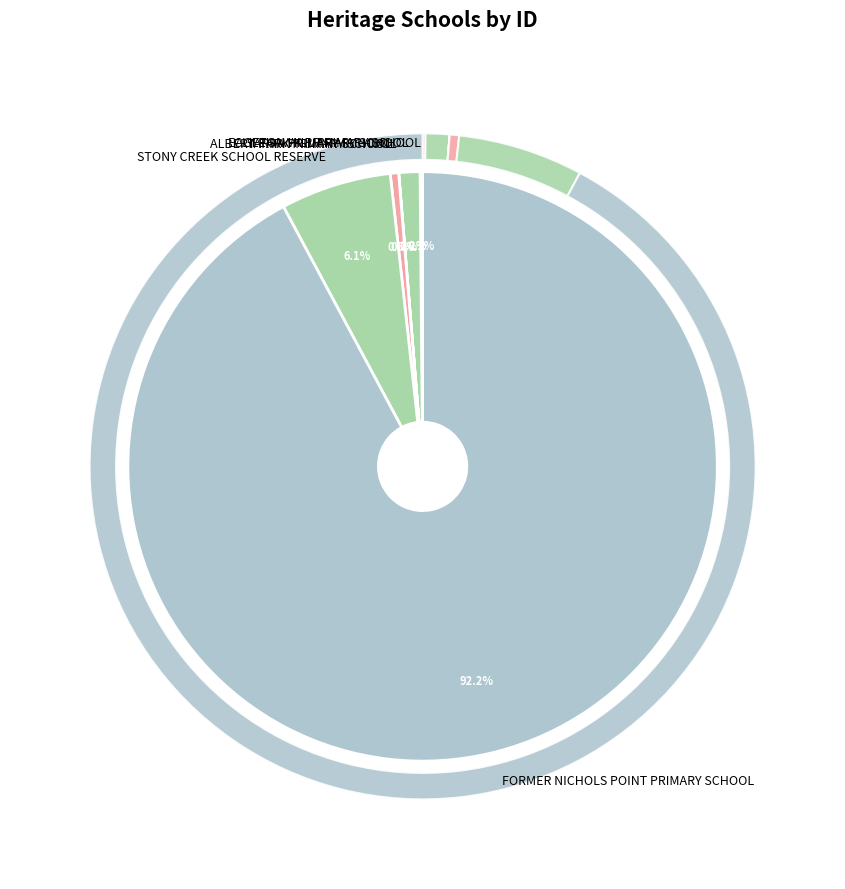

To the nearest percent, what is the combined percentage of YARRA PRIMARY SCHOOL and EAGLEHAWK PRIMARY SCHOOL?

2%